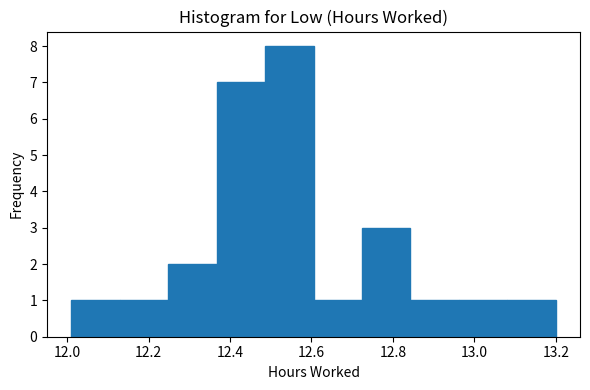

Reading left to right, transcribe this chart: for each bar, give the range it covers on the x-axis and its height. Neither the bar edges nor the heights are printed on the chart, so give them approximately, as read against the axes.

12.02 to 12.12: 1
12.12 to 12.24: 1
12.24 to 12.36: 2
12.36 to 12.48: 7
12.48 to 12.60: 8
12.60 to 12.72: 1
12.72 to 12.84: 3
12.84 to 12.96: 1
12.96 to 13.08: 1
13.08 to 13.20: 1